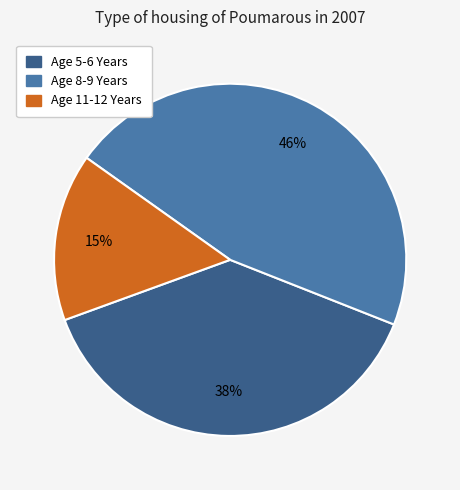

Is there any slice that represents more than half of the pie?

No